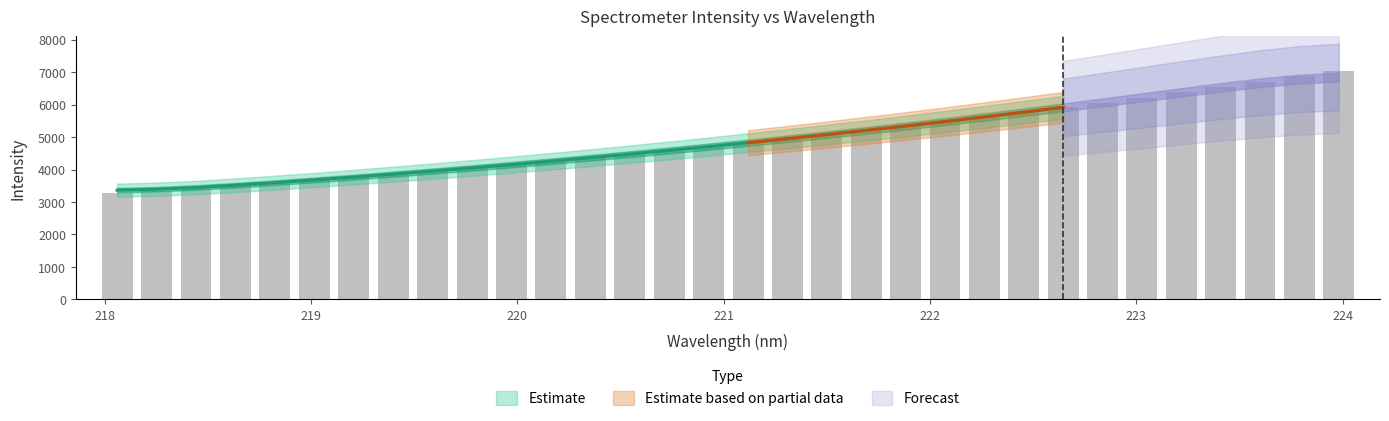

Reading left to right, transcribe all the data shown in this chart.

3274.2	3349.2	3424.2	3508.0	3588.4	3669.2	3760.8	3852.1	3946.0	4042.6	4140.9	4247.2	4356.4	4467.3	4581.0	4696.8	4821.2	4947.8	5066.1	5194.3	5330.8	5470.2	5612.5	5760.1	5913.4	6062.7	6218.7	6373.2	6537.4	6702.6	6872.5	7049.0